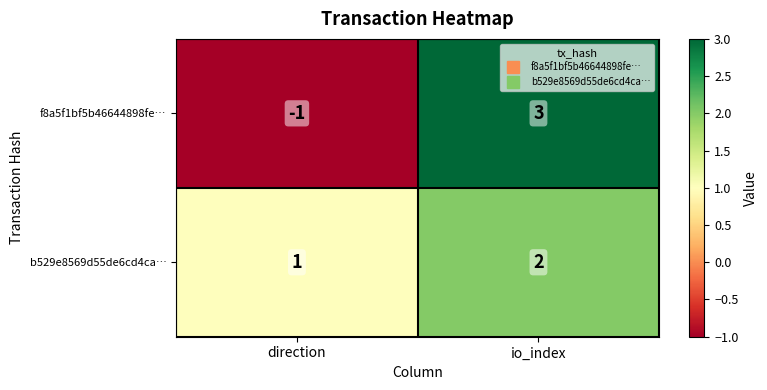

At direction, list the series in order from smallest to largest.

f8a5f1bf5b46644898fe…, b529e8569d55de6cd4ca…